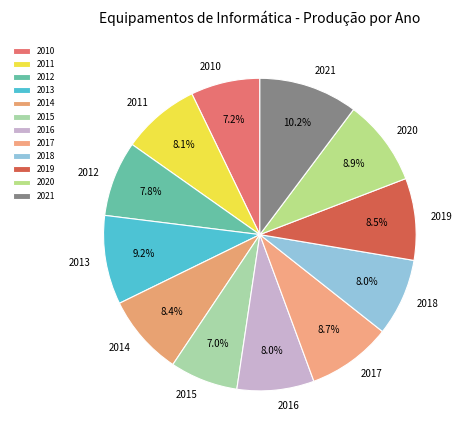

Which category has the biggest portion of the pie?

2021